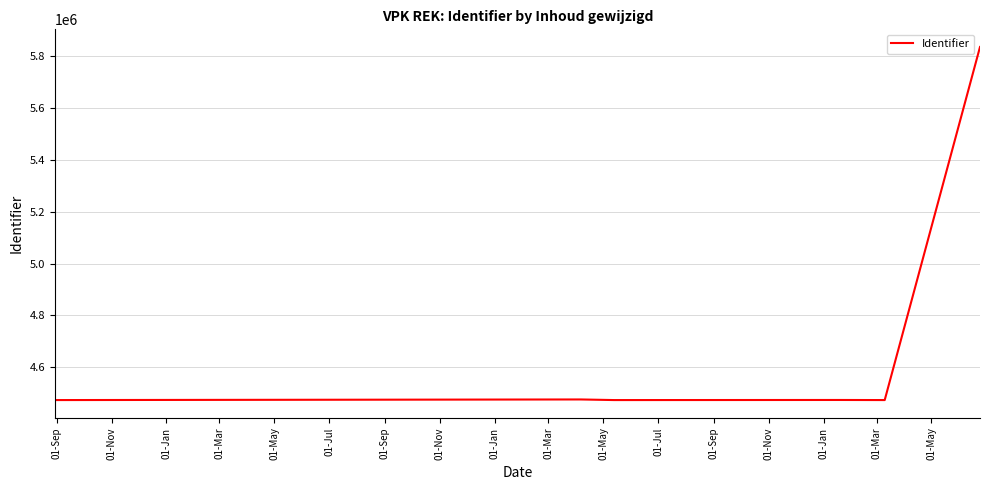

What is the average value?

4700944